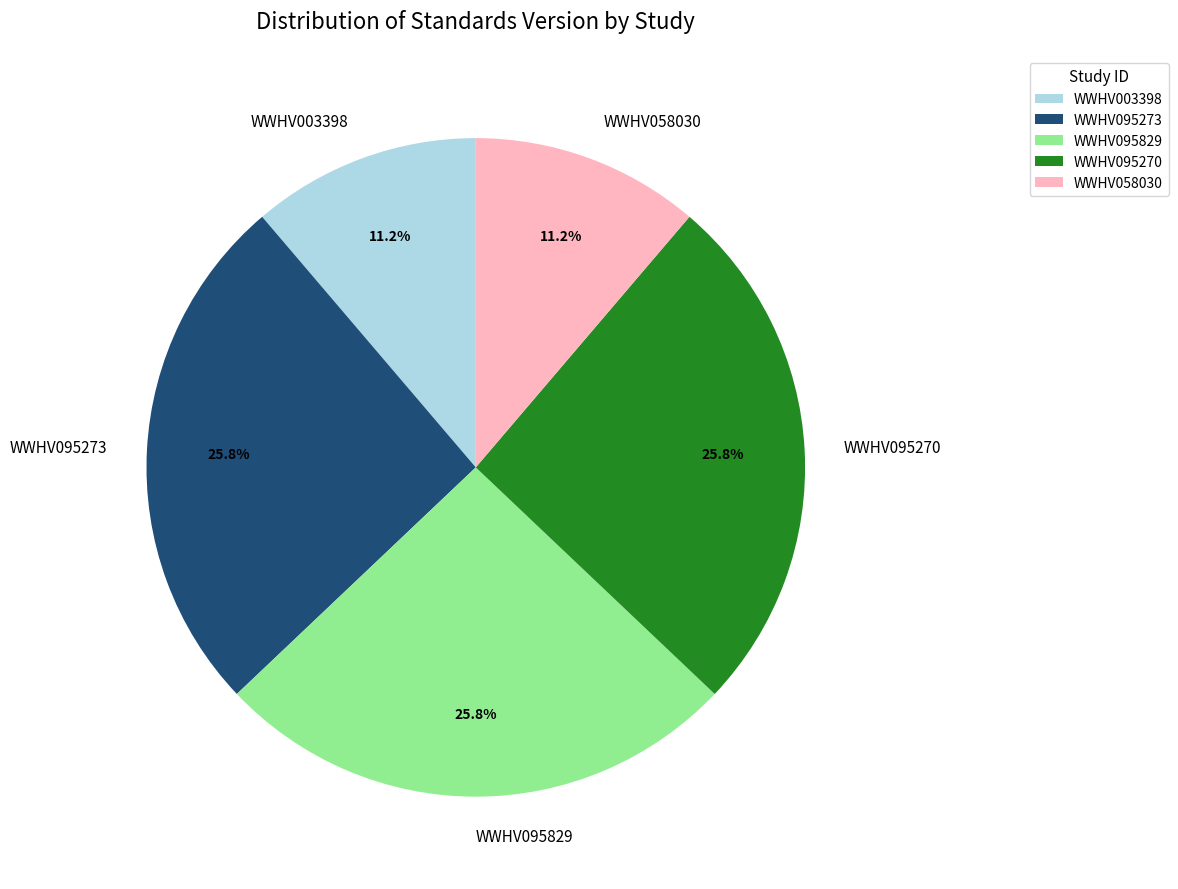

How much of the chart is everything except WWHV003398?

88.8%